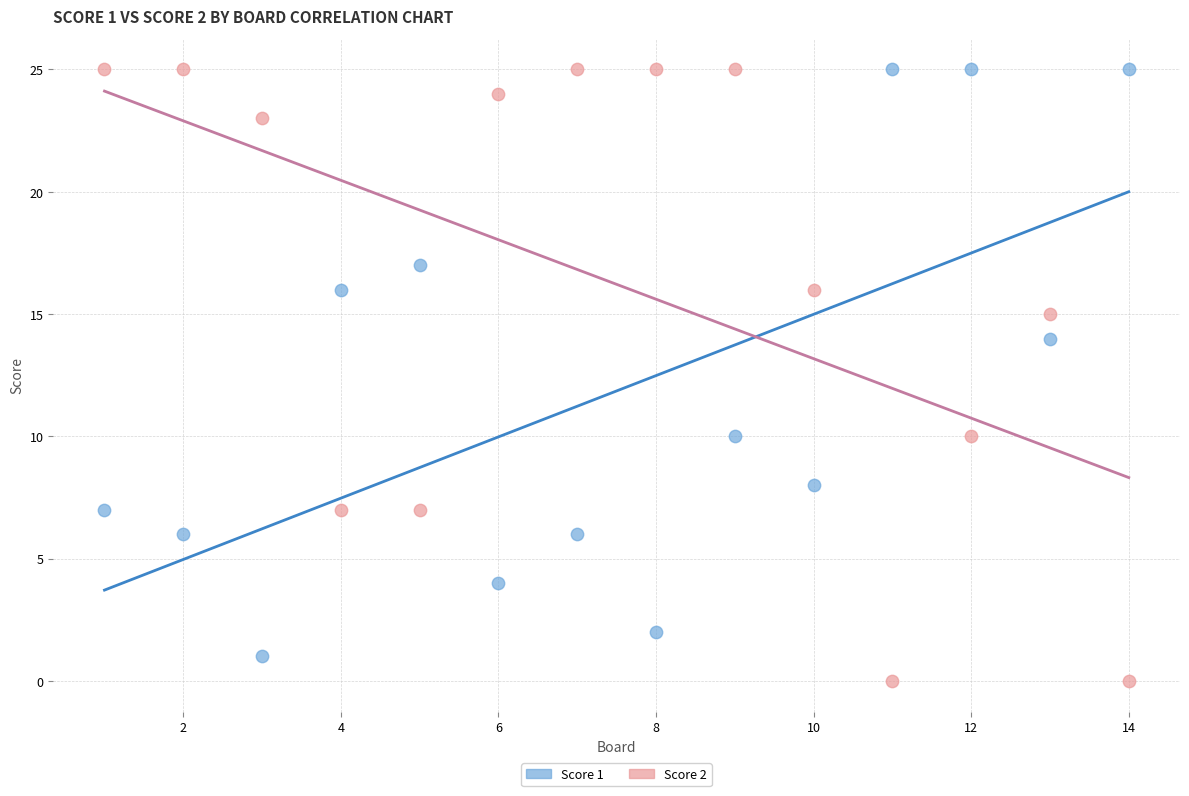

Across all data points, what is the range of X values (max minus min)?

13